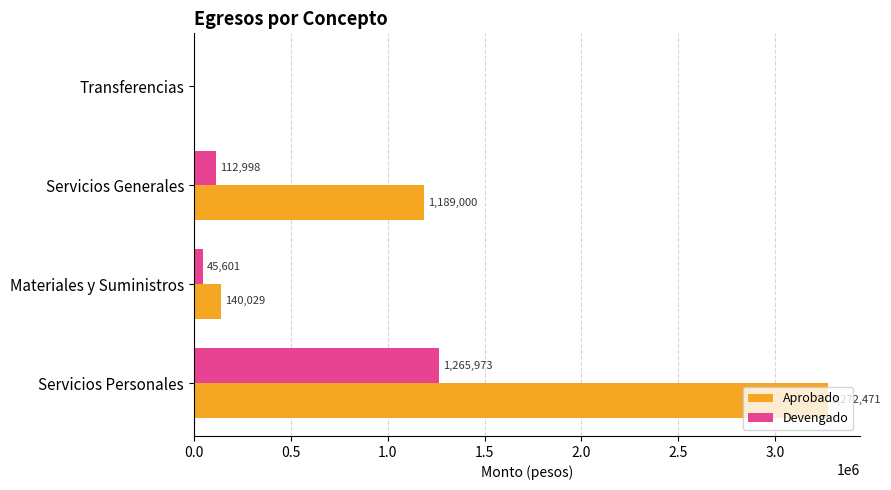

Which series has the largest total across all categories?

Aprobado